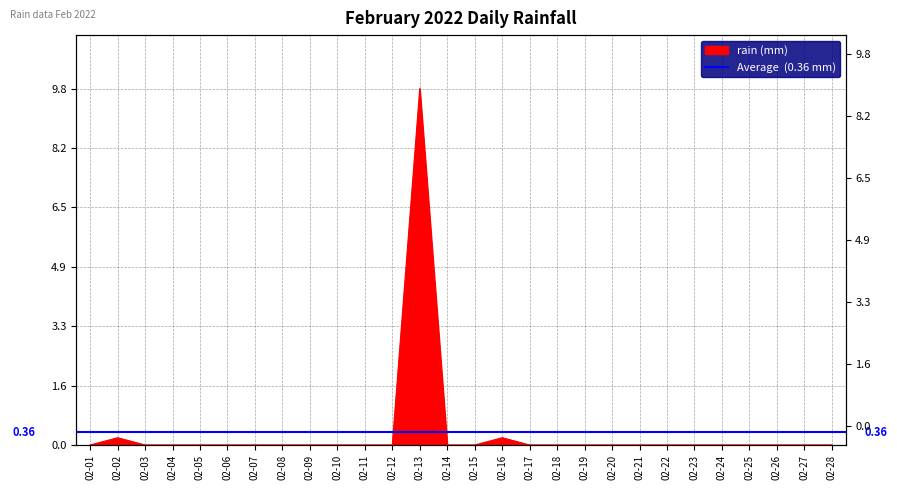

Which has a higher value, 02-12 or 02-09?

02-12